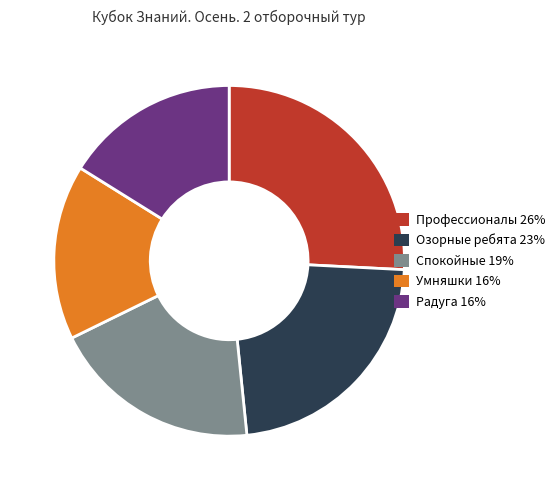

Do Радуга 16% and Умняшки 16% together represent more than half of the pie?

No